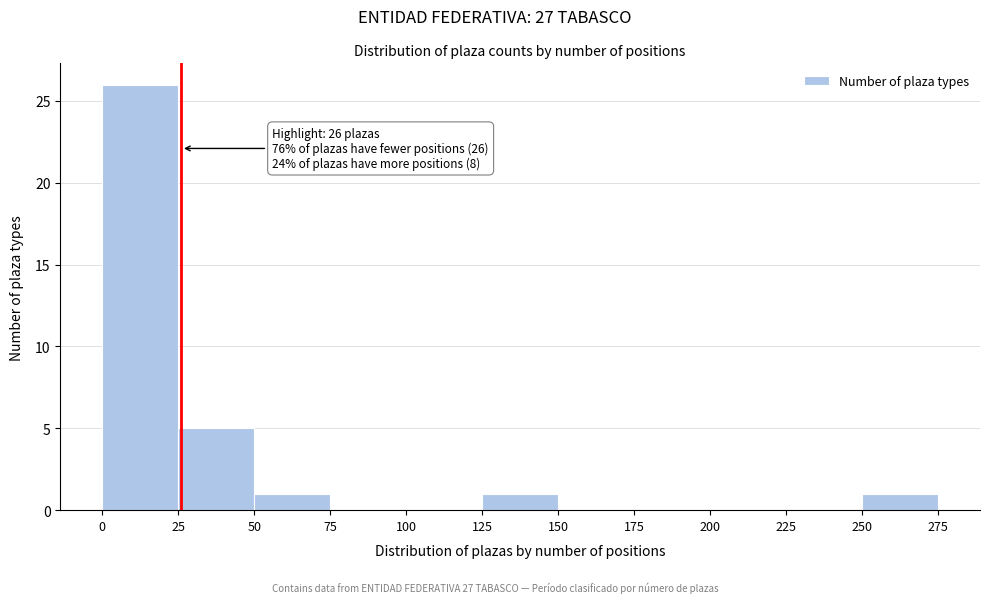

Which range on the x-axis has the tallest bar?

0 to 25